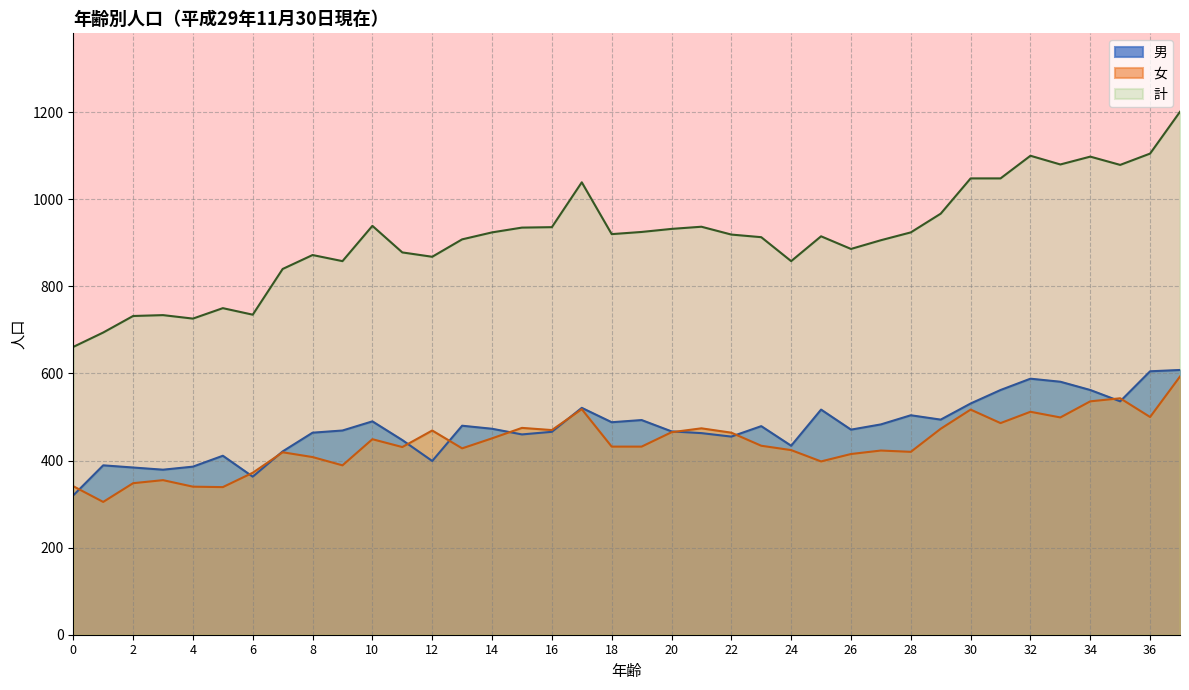

What is the average value of the 計 series?

916